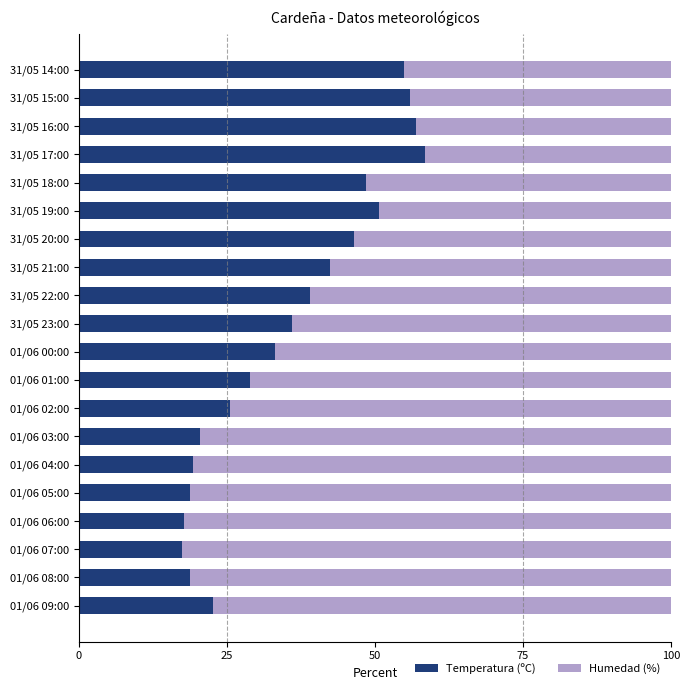

True or false: Temperatura (ºC) has a value of 18.8 at 01/06 05:00.

True